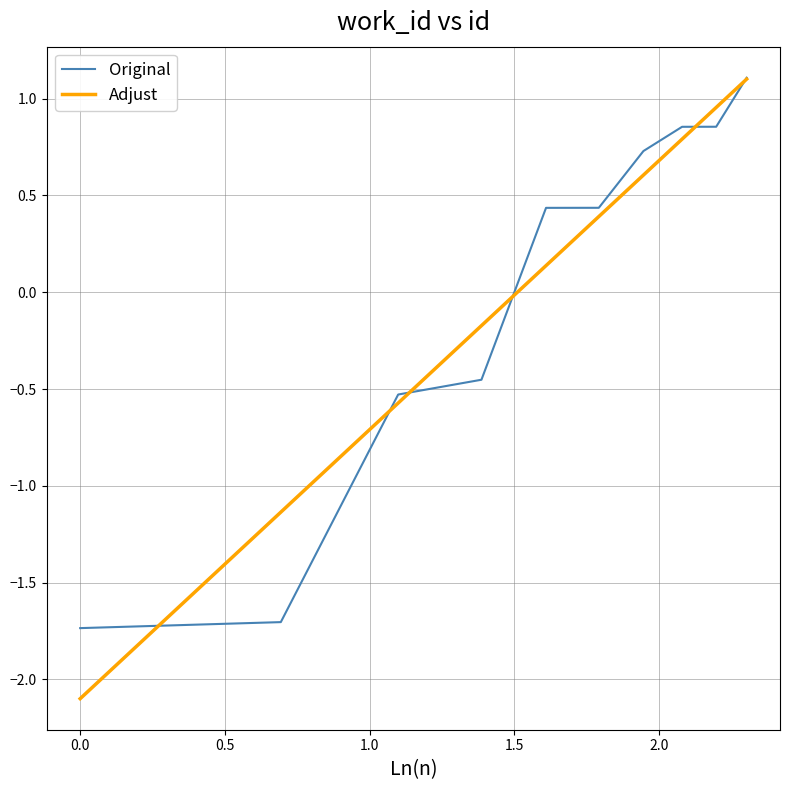

What are all the series names shown in the legend?

Original, Adjust